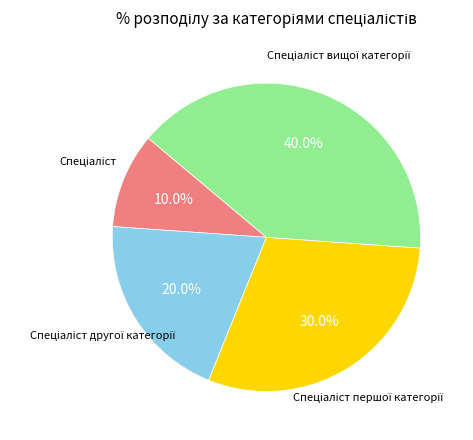

Is there any slice that represents more than half of the pie?

No